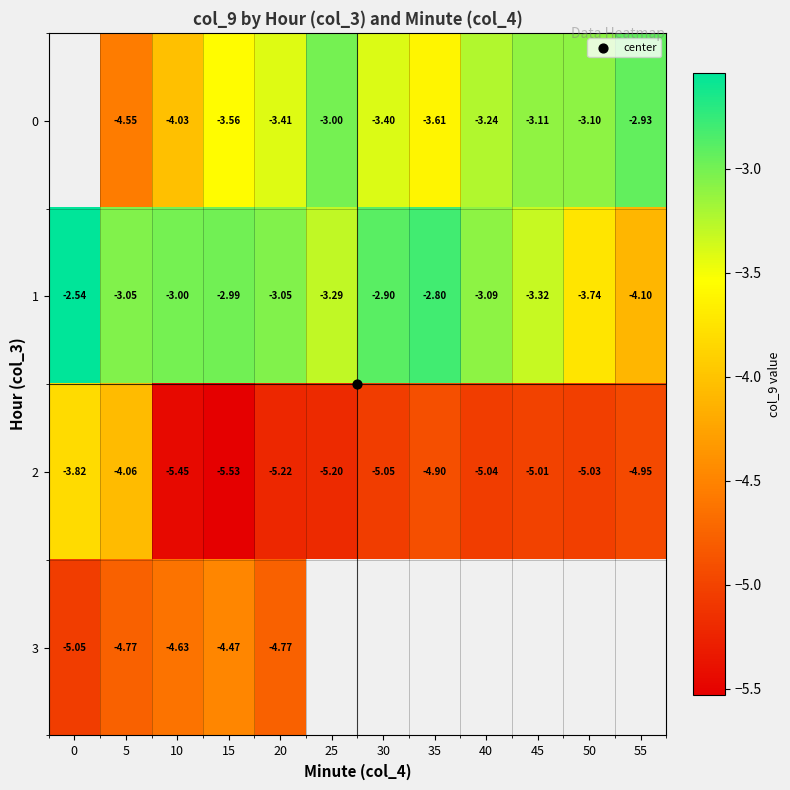

Read the 2 value at 55.

-5.0